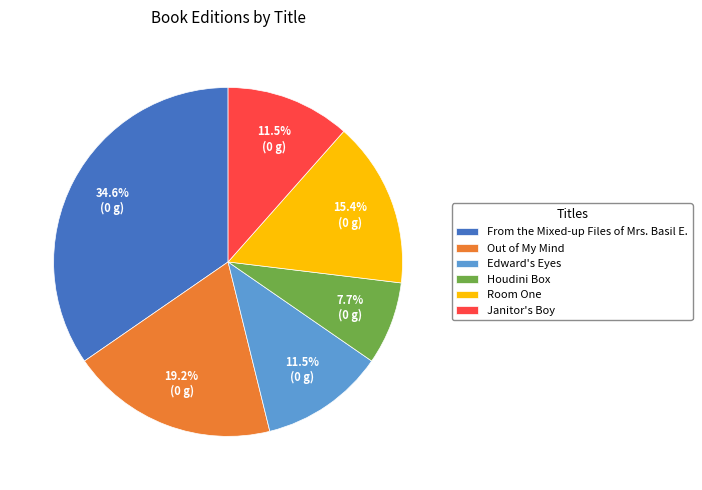

To the nearest percent, what percentage of the pie is Out of My Mind?

19%